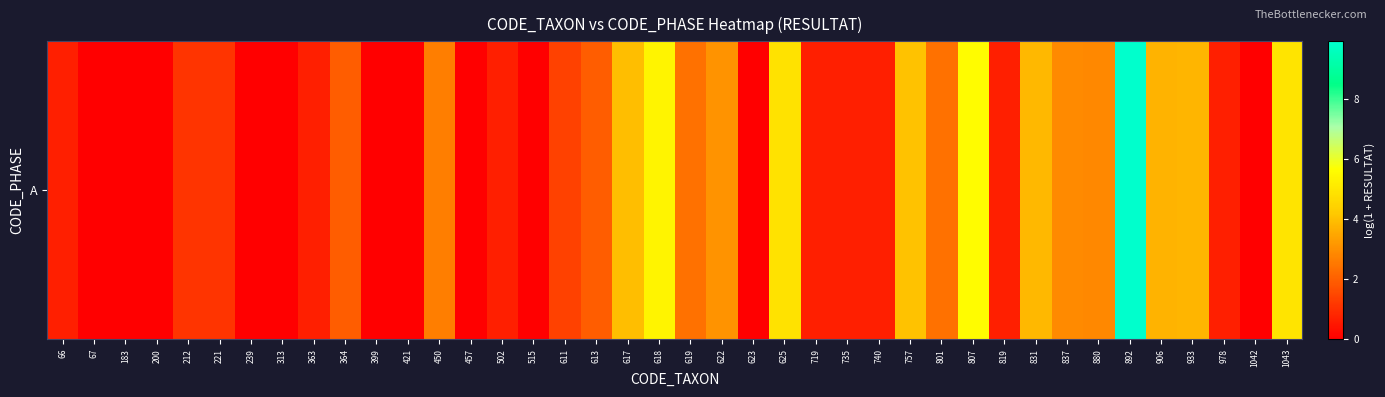

Between 892 and 617, which is larger?

892